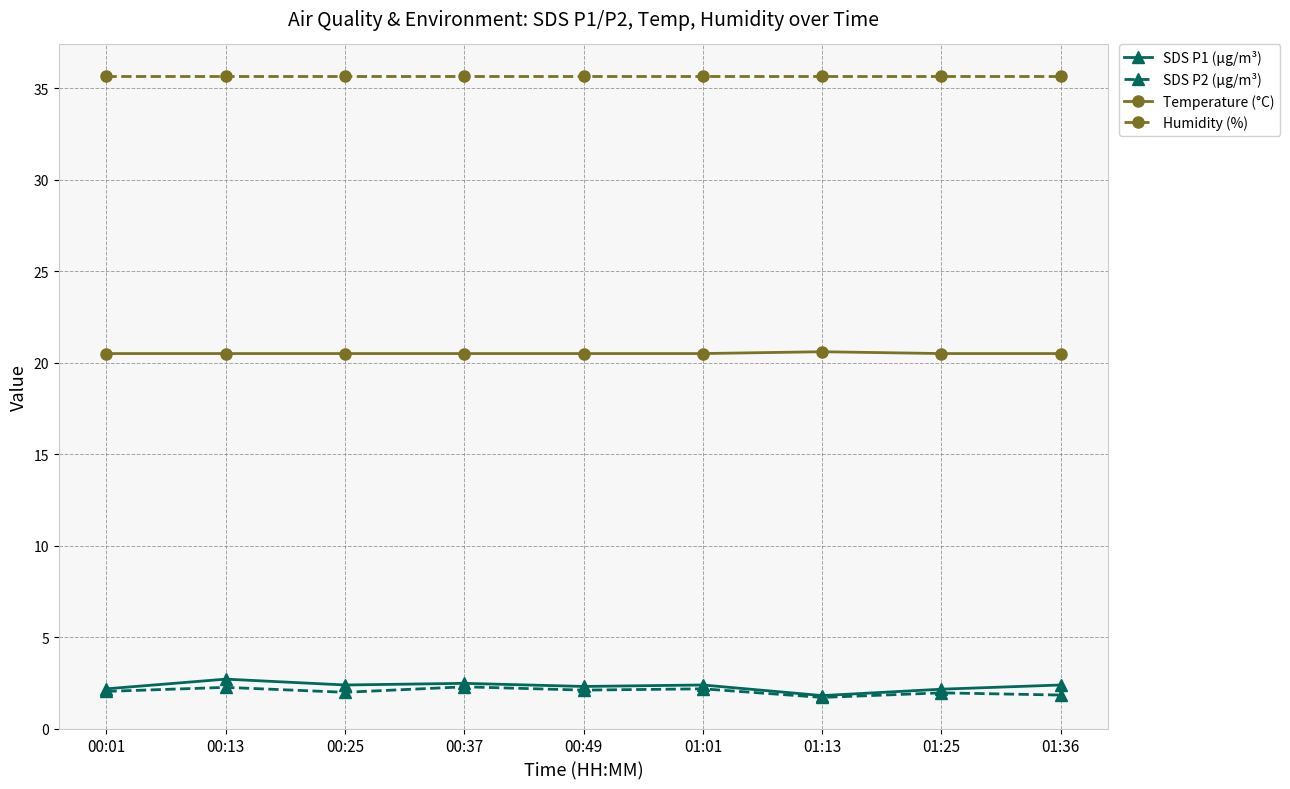

True or false: Humidity (%) and SDS P1 (µg/m³) cross at least once.

False